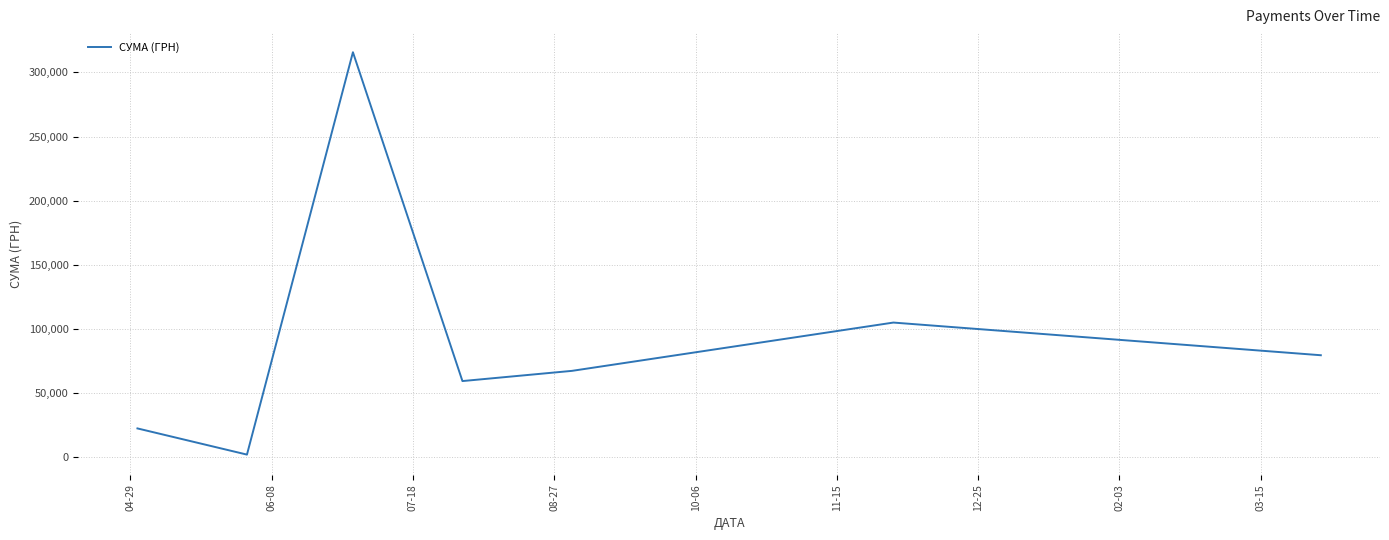

True or false: there are more than 0 points higher than both neighbors.

True